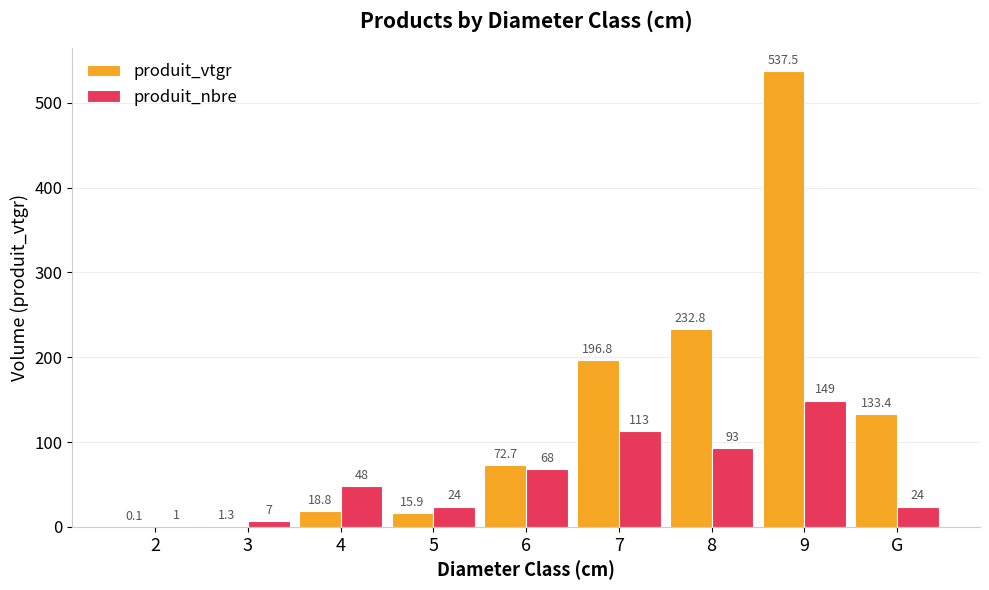

What is the greatest value displayed?

537.5